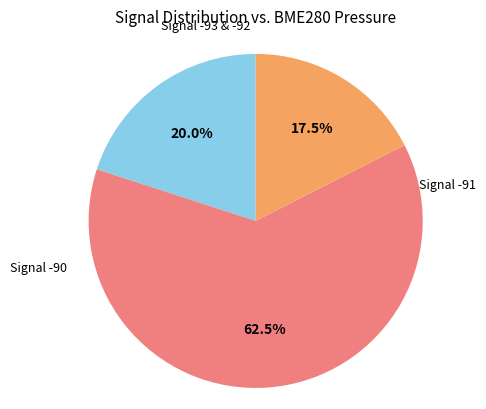

Does any single category account for the majority?

Yes